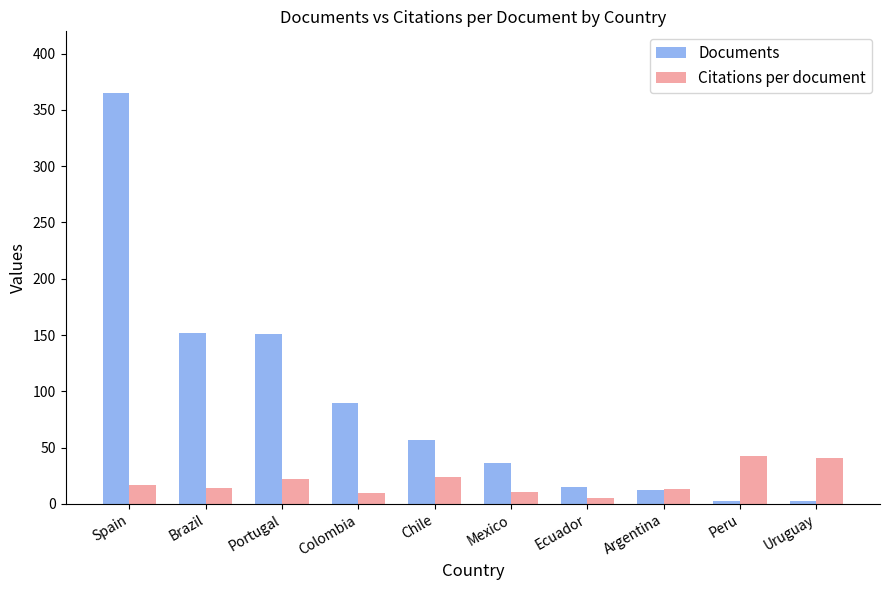

What is the difference between the maximum and minimum values in the Documents series?

362.0